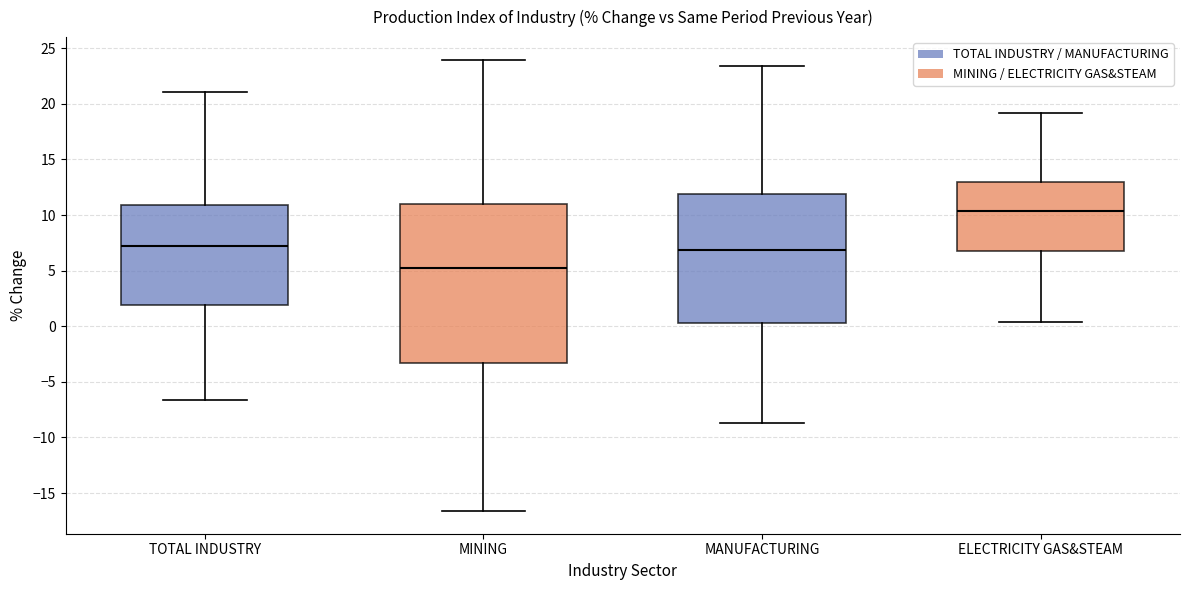

Reading left to right, transcribe this box plot: for each box, give where its median line is, the range the box spans, and where its two whiskers end, as read against the y-axis. The values are not printed on the chart, so give them approximately, as read against the axis.

TOTAL INDUSTRY: median 7.0, box 2.0 to 11.0, whiskers -6.5 to 21.0
MINING: median 5.0, box -3.5 to 11.0, whiskers -16.5 to 24.0
MANUFACTURING: median 7.0, box 0.5 to 12.0, whiskers -8.5 to 23.5
ELECTRICITY GAS&STEAM: median 10.5, box 7.0 to 13.0, whiskers 0.5 to 19.0